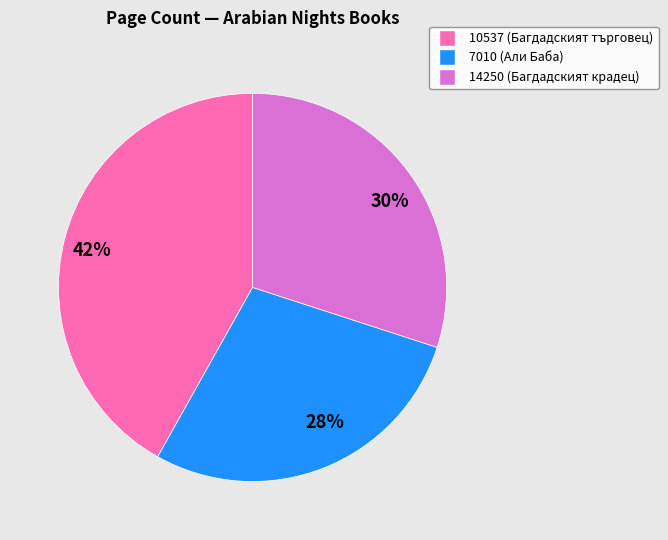

To the nearest percent, what is the average slice percentage?

33%